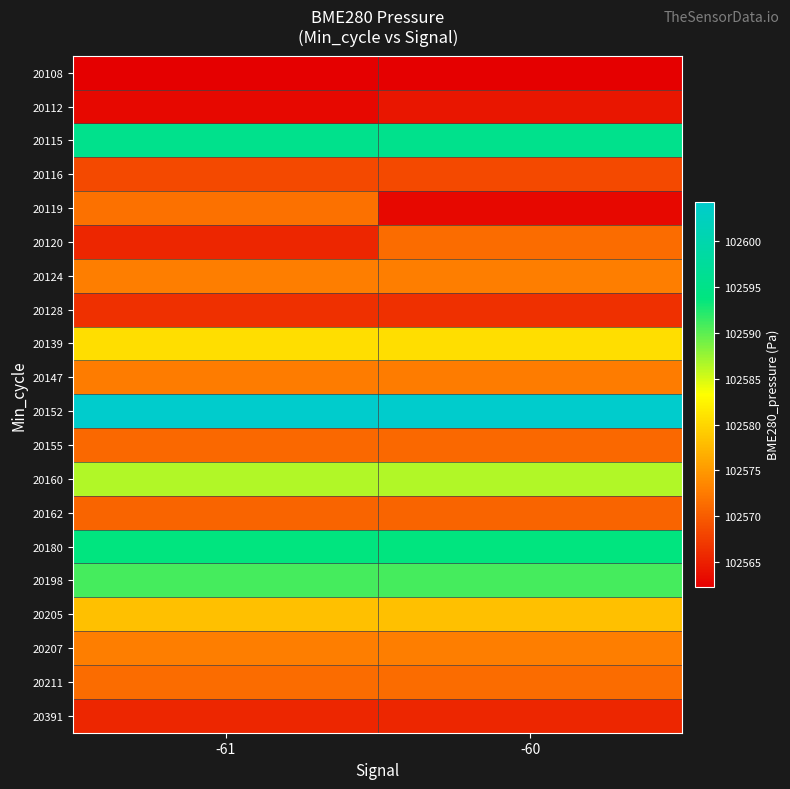

Rank the series at -61 from highest to lowest value.

20152, 20115, 20180, 20198, 20160, 20139, 20205, 20124, 20207, 20147, 20119, 20211, 20155, 20162, 20116, 20128, 20120, 20391, 20112, 20108